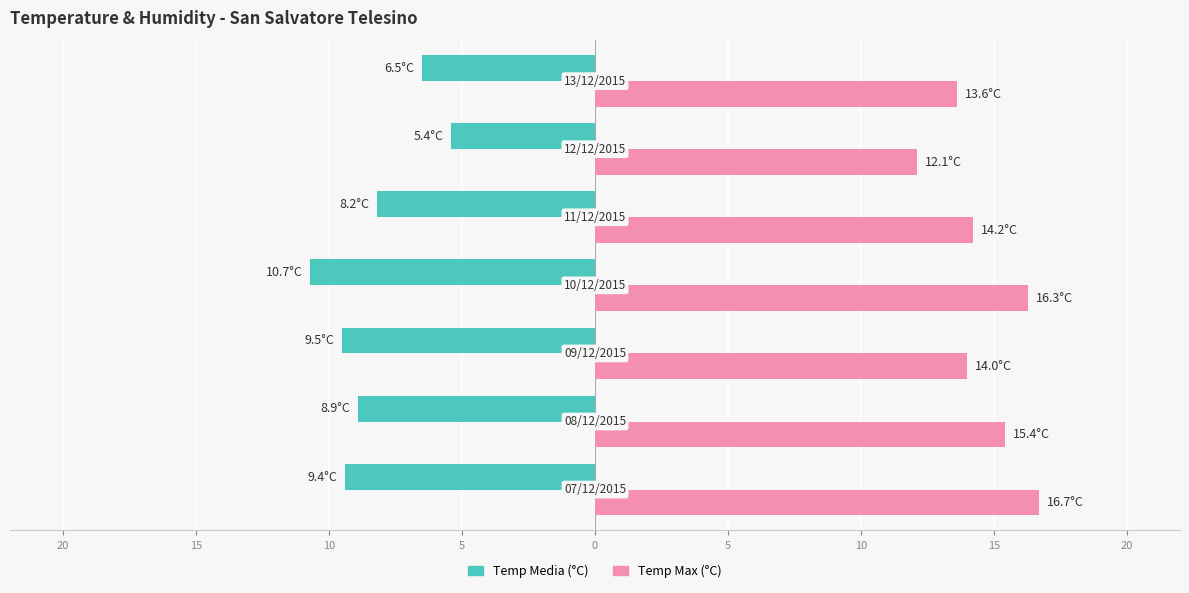

What are all the series names shown in the legend?

Temp Media (°C), Temp Max (°C)